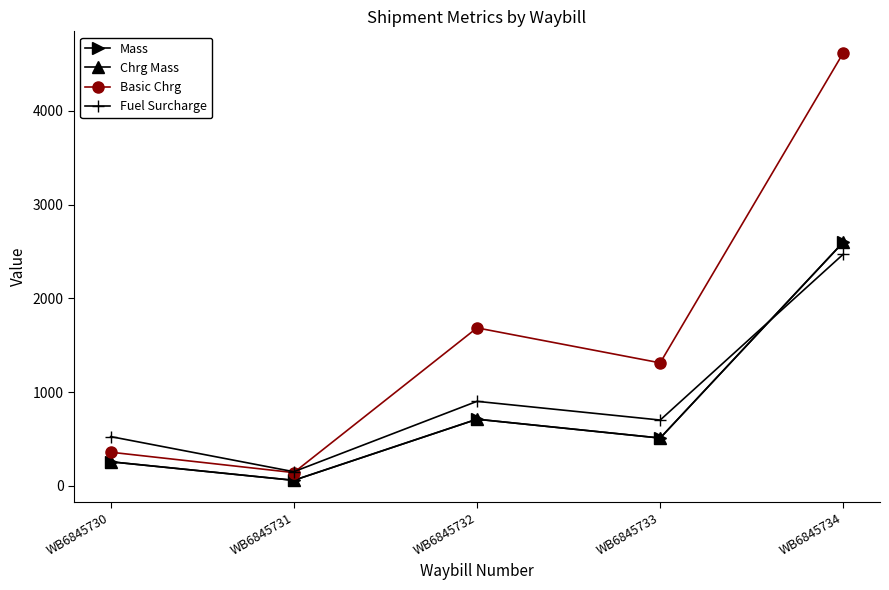

Is this an area chart (filled region under the line)?

No